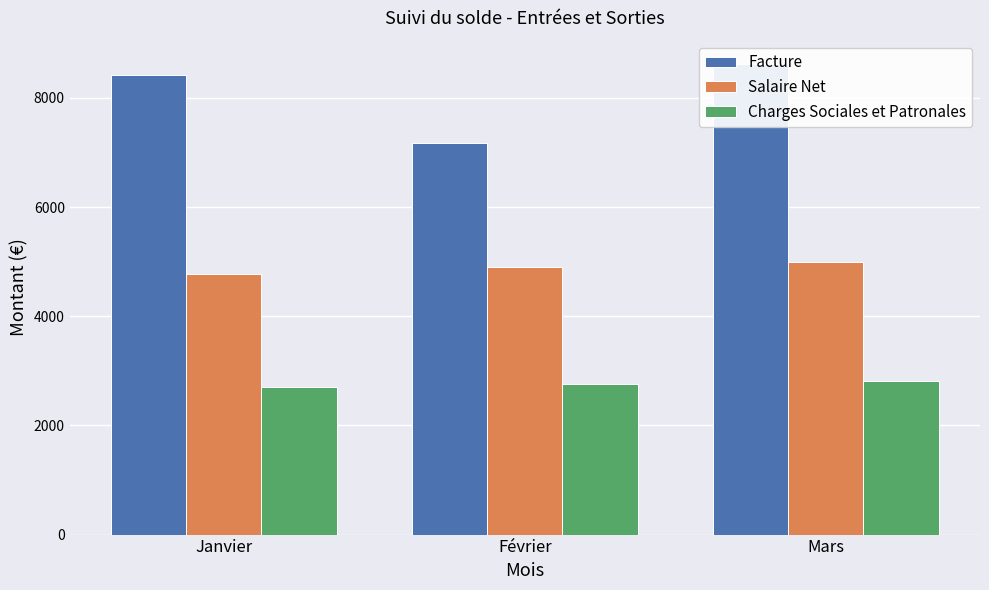

How many groups of bars are there?

3